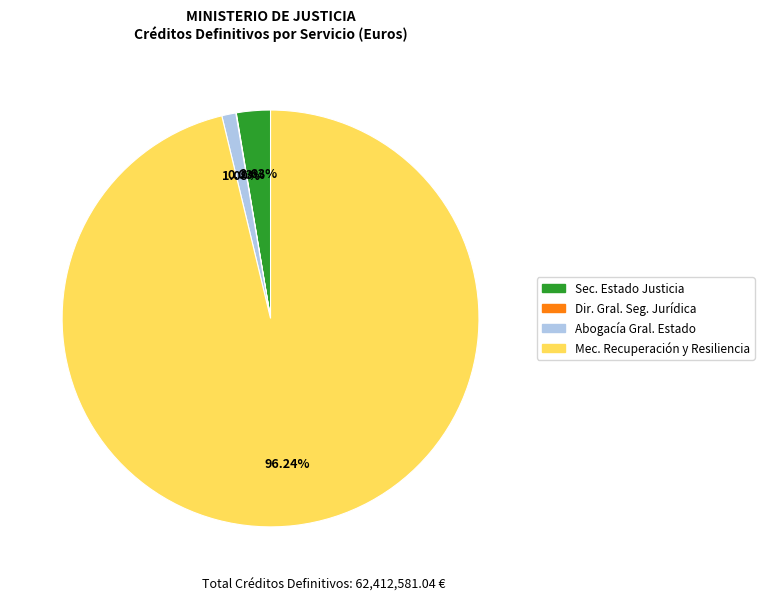

To the nearest percent, what is the average slice percentage?

25%